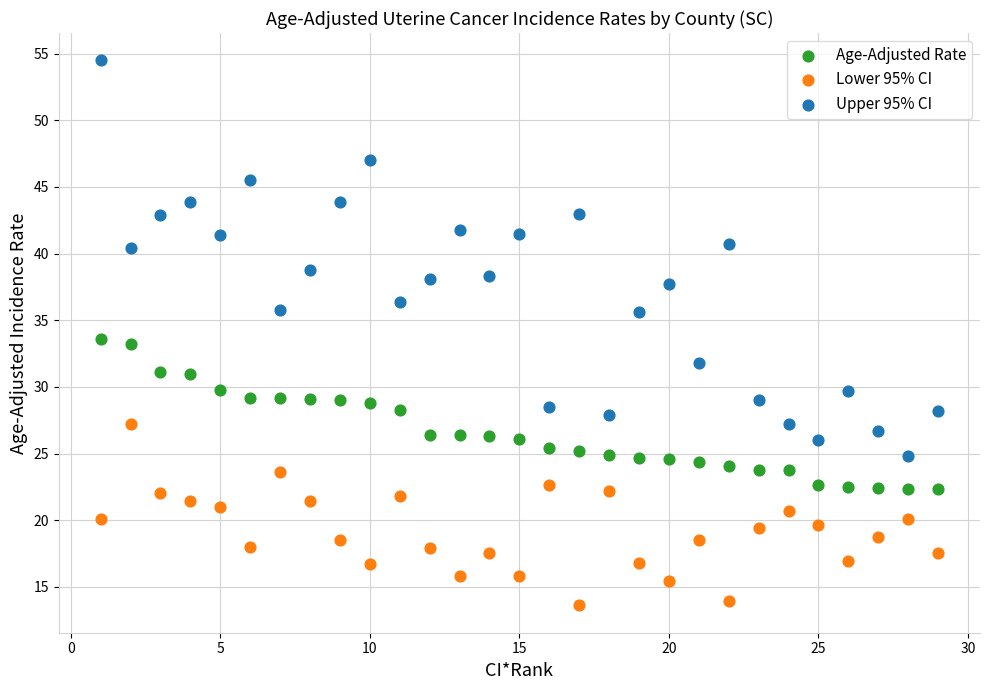

What is the X range (max minus min) for the scatter plot?

28.0